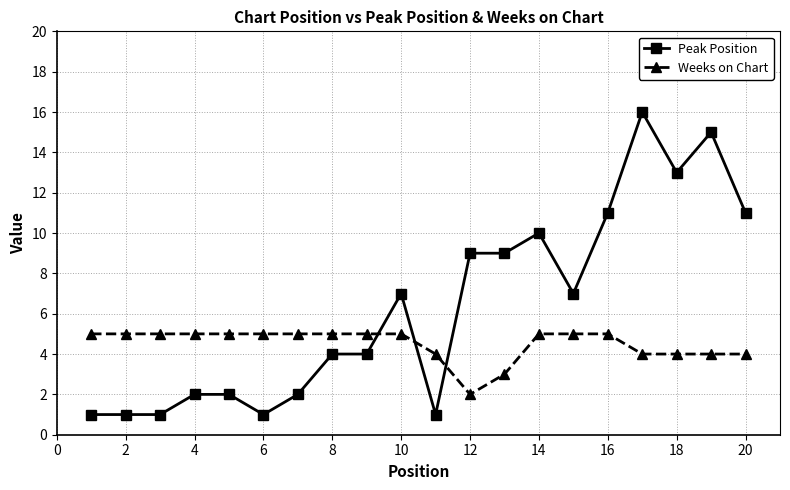

What is the maximum value shown in the chart?

16